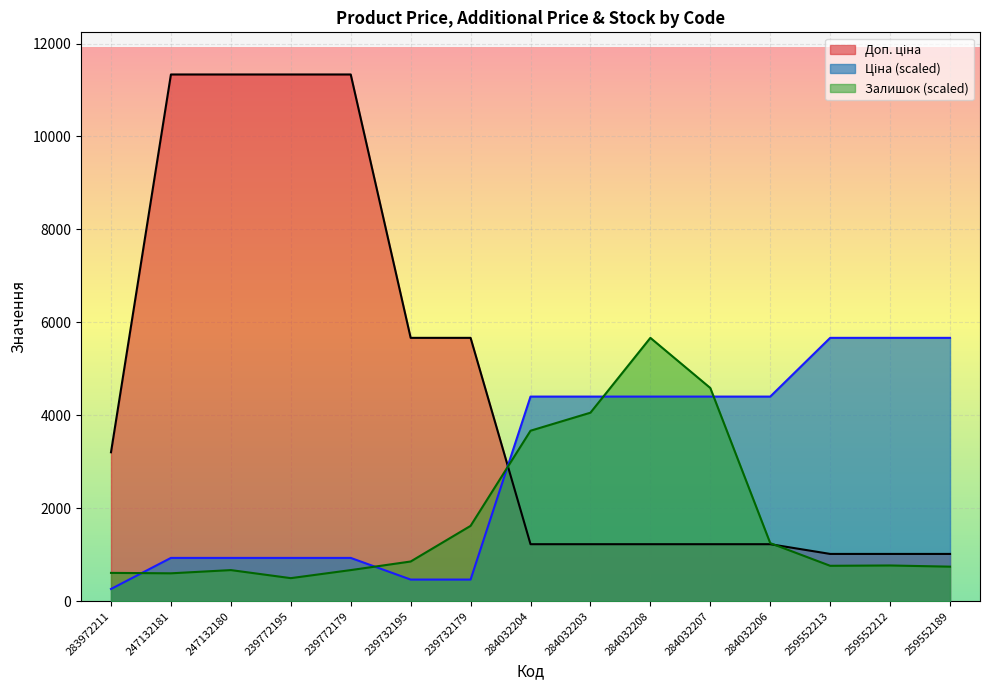

True or false: Ціна has a value of 932.1 at 239772195.

True